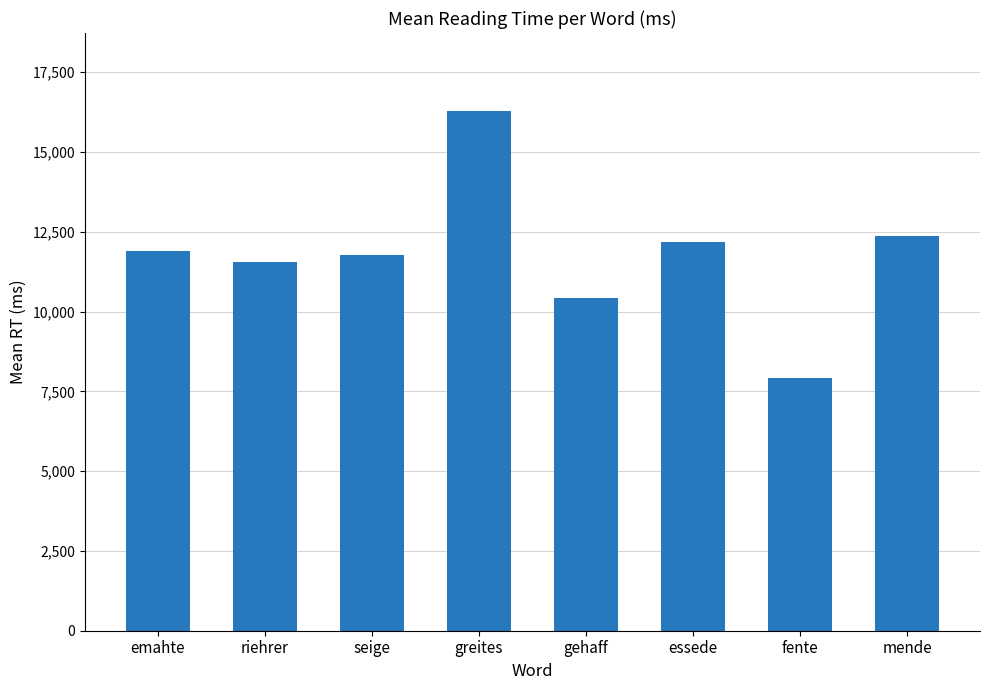

What is the difference between the values at emahte and greites?

4396.5